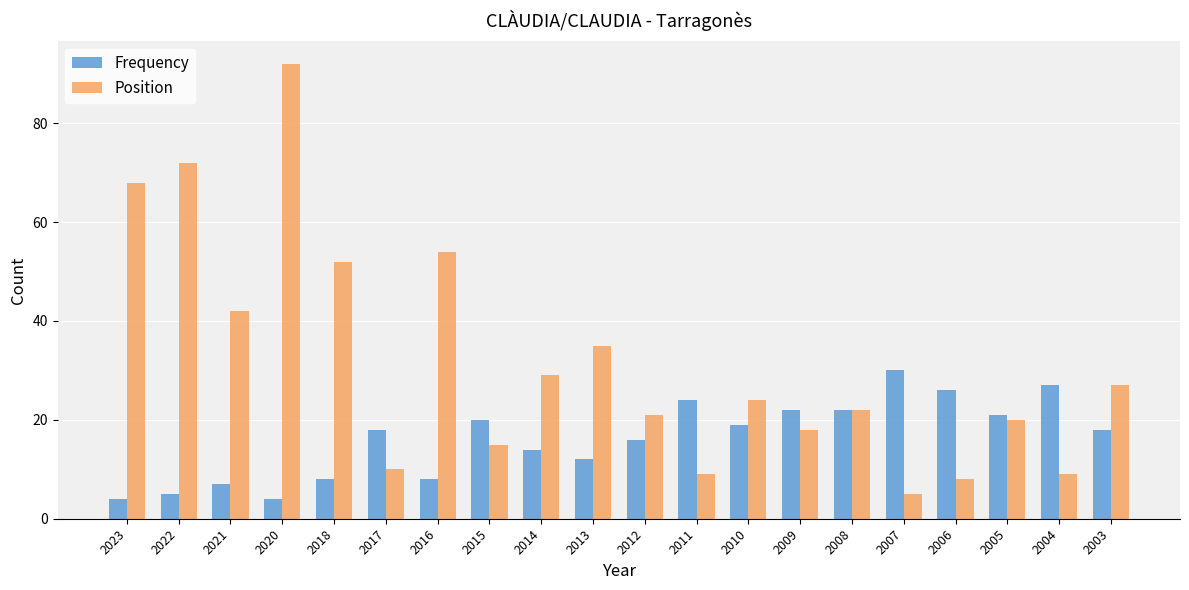

How many data points in Position are less than 24?

10